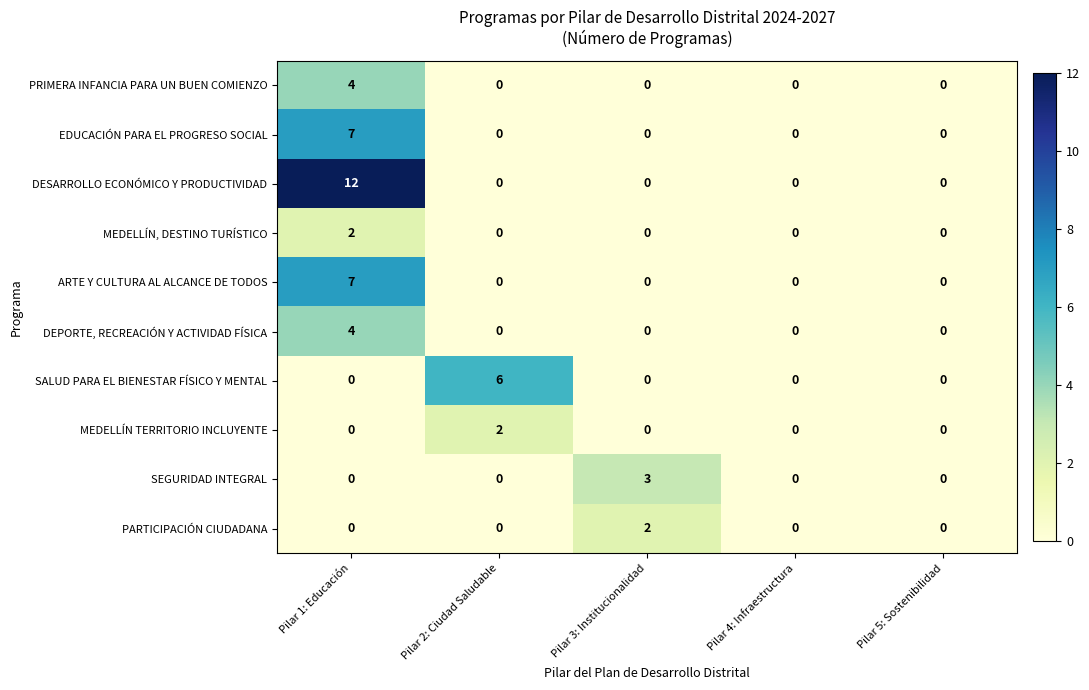

Which series has the widest spread of values?

DESARROLLO ECONÓMICO Y PRODUCTIVIDAD